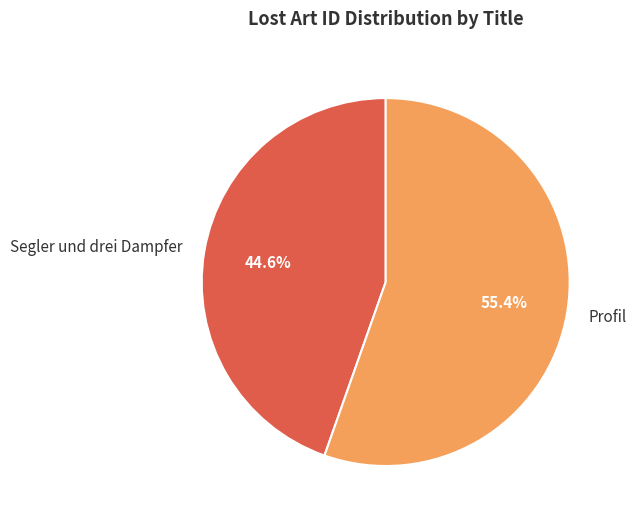

Approximately how many times larger is the value at Profil compared to Segler und drei Dampfer?

1.2